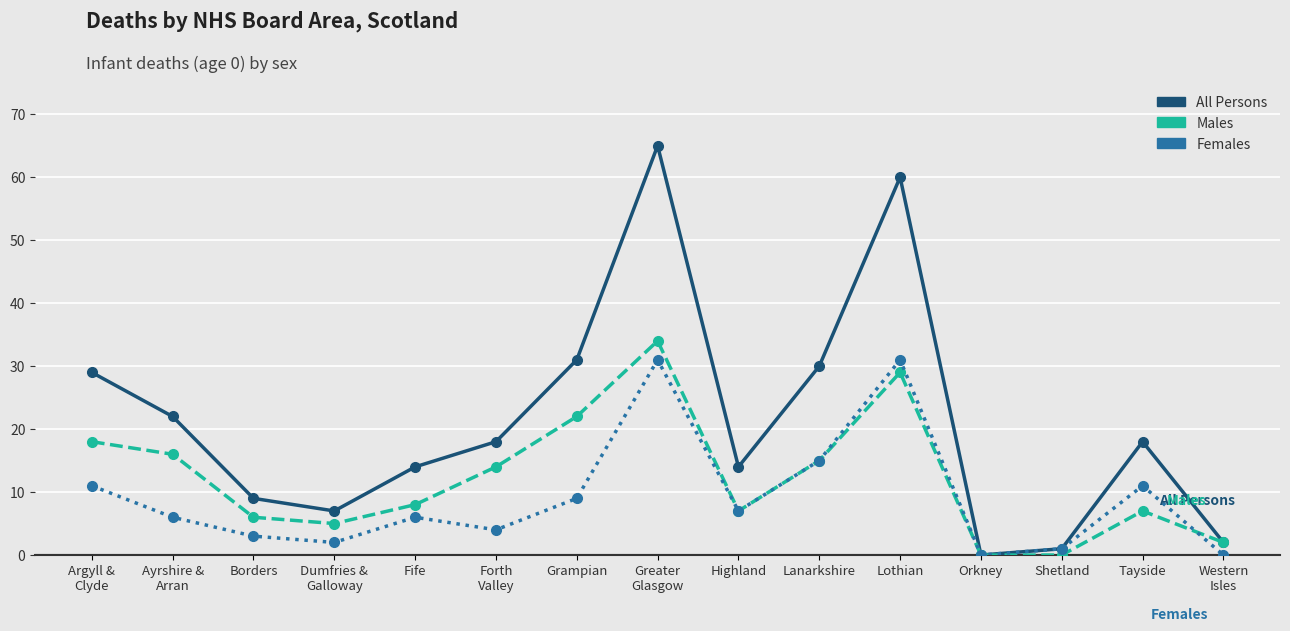

What is the label of the 9th point from the right?

Grampian